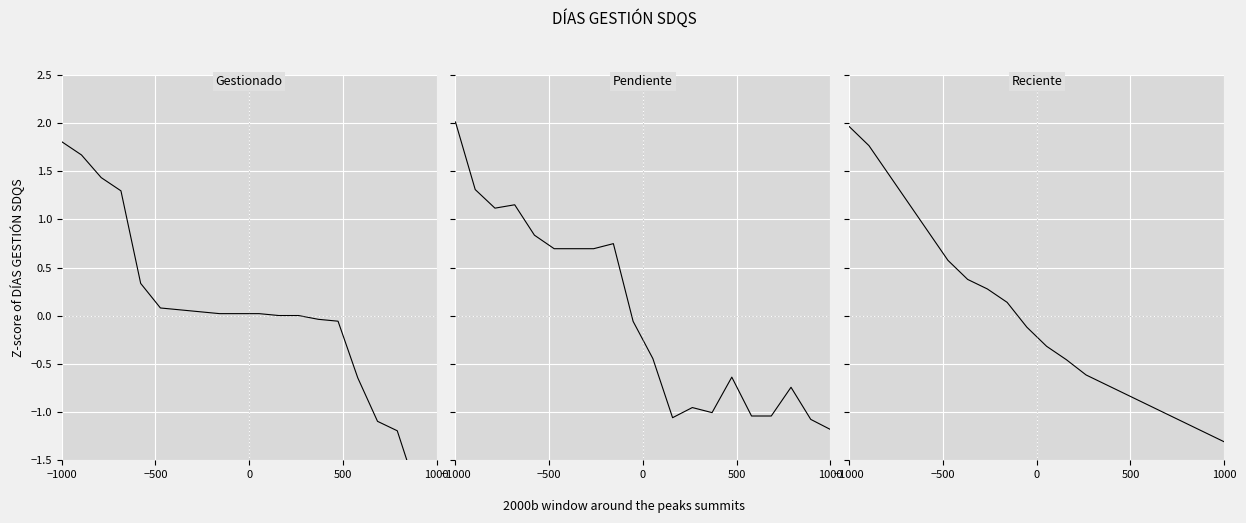

At which category is the sum across all series the highest?

−1000